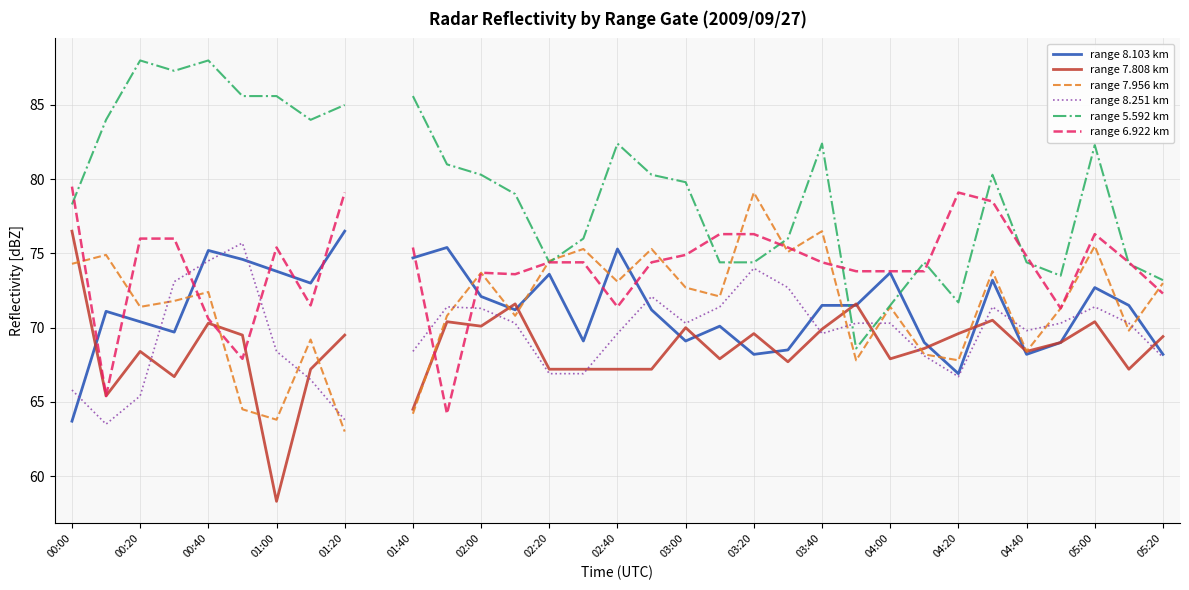

What is the maximum value for range 6.922 km?

79.5